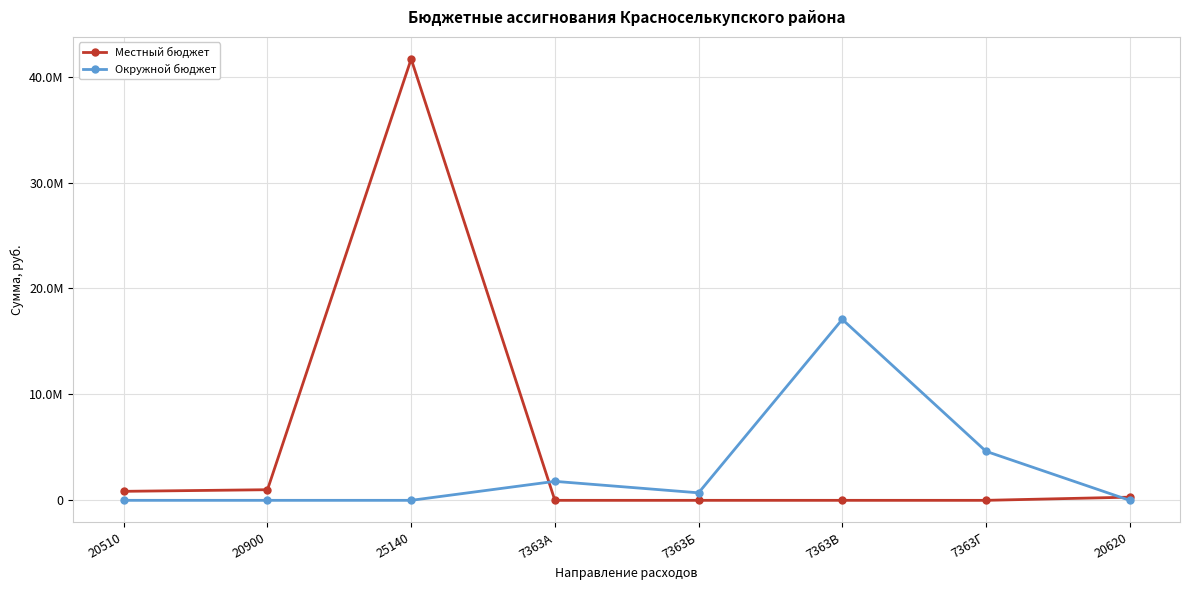

What are all the series names shown in the legend?

Местный бюджет, Окружной бюджет